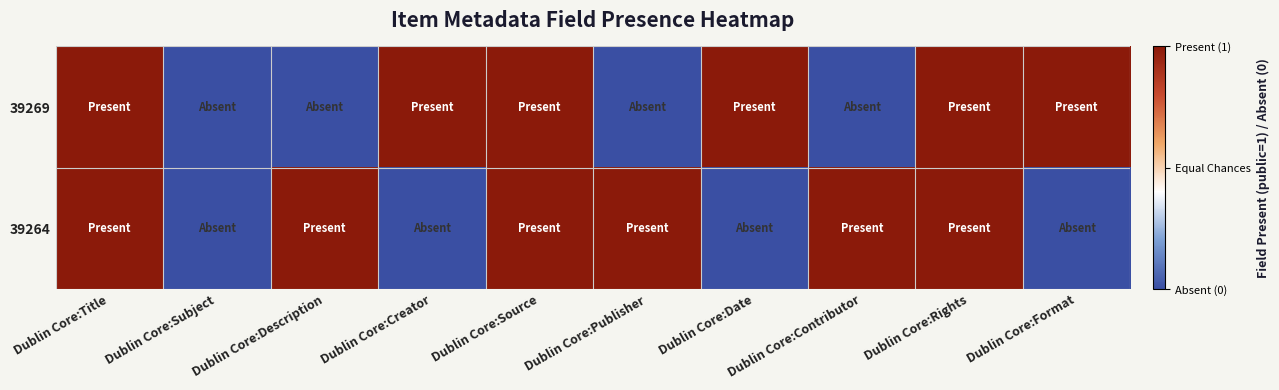

Which series has the largest total across all categories?

39269